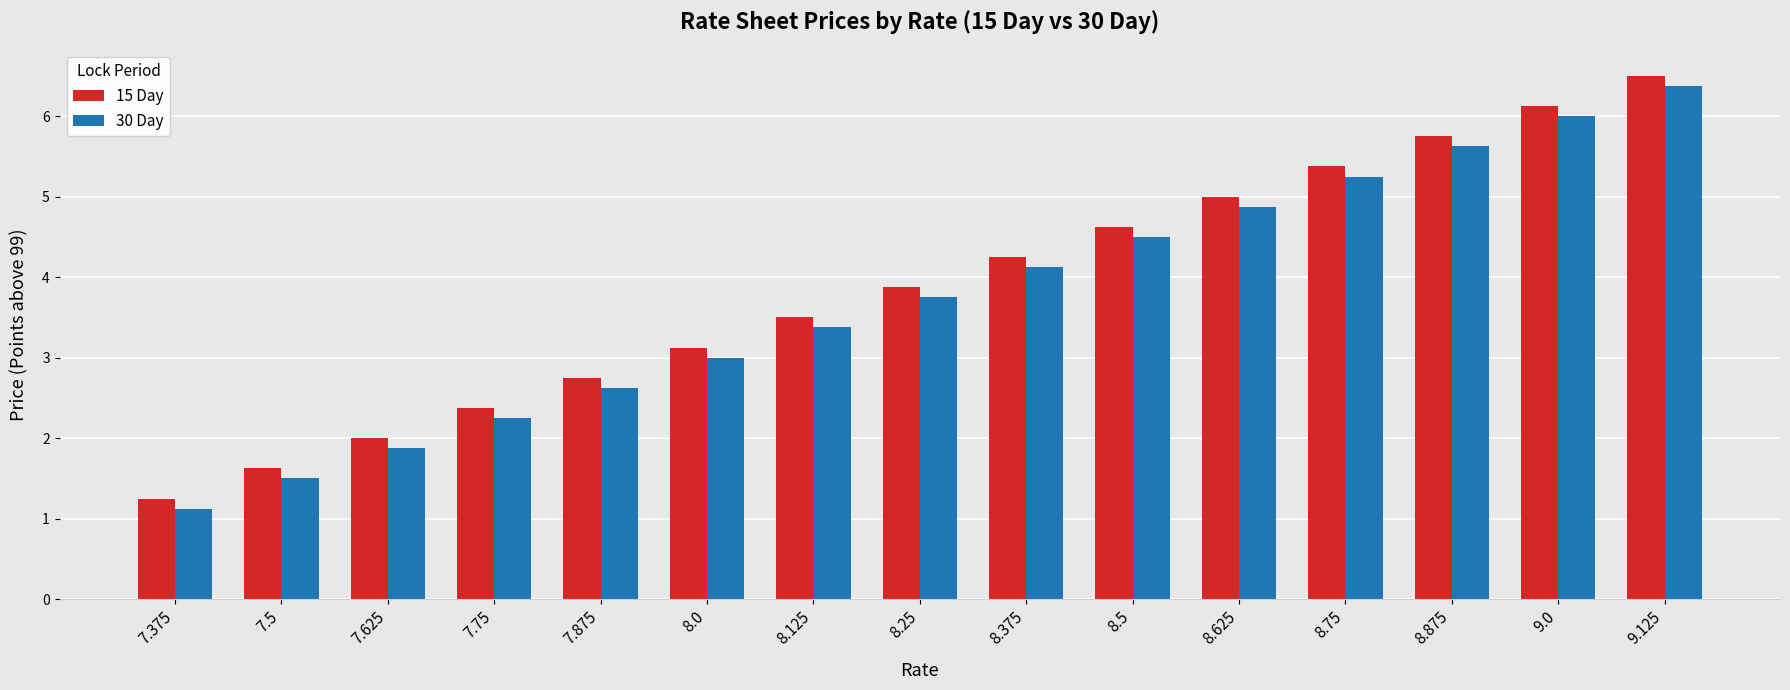

Is it true that 30 Day equals 3.2 at 8.75?

False